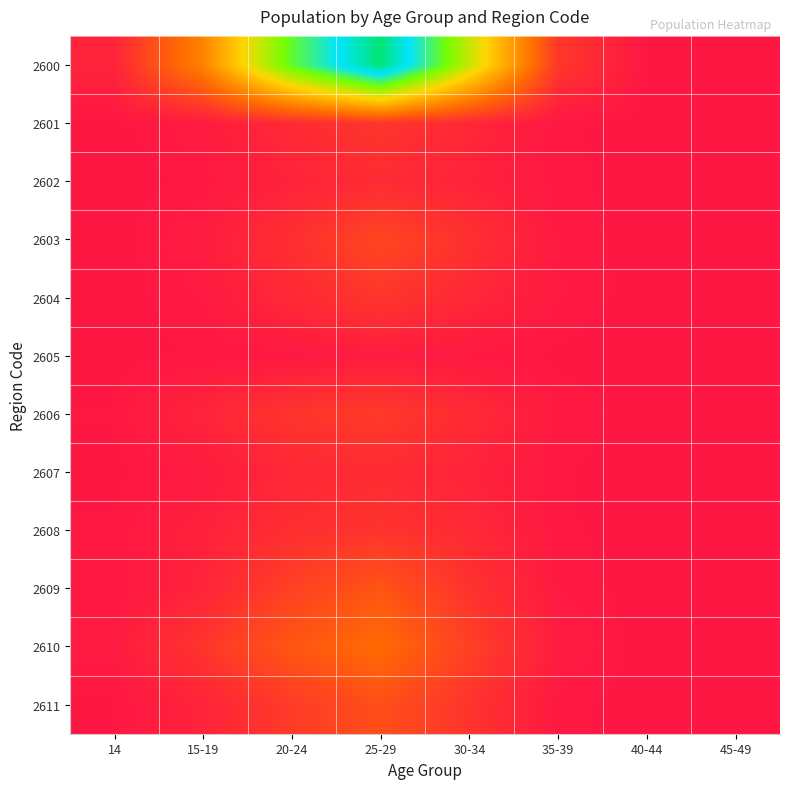

What is the spread (max minus min) of values at 45-49?

2